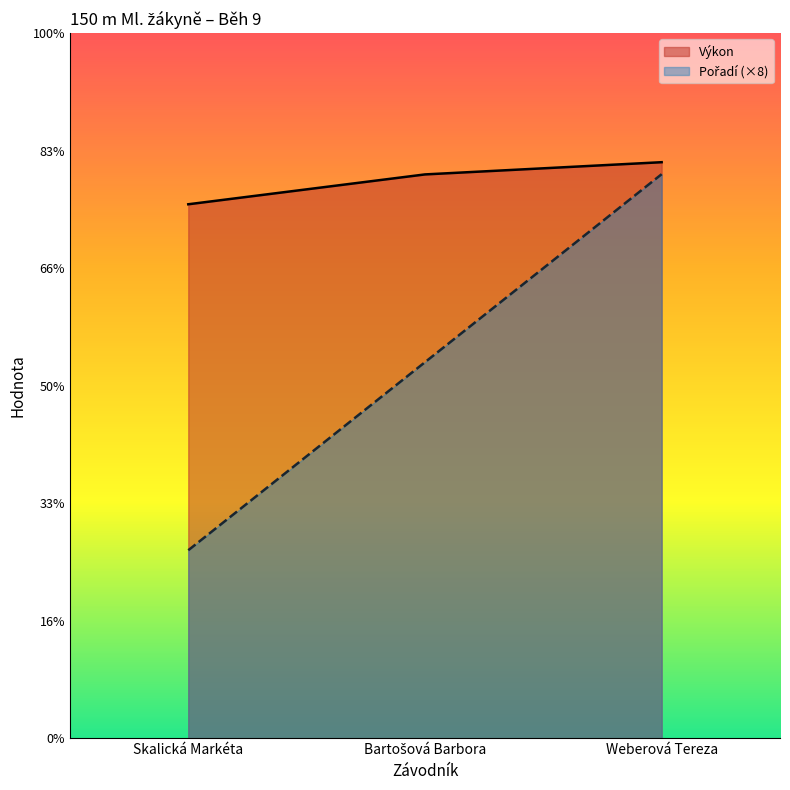

The Výkon series shows 22.7 at Skalická Markéta. True or false?

True